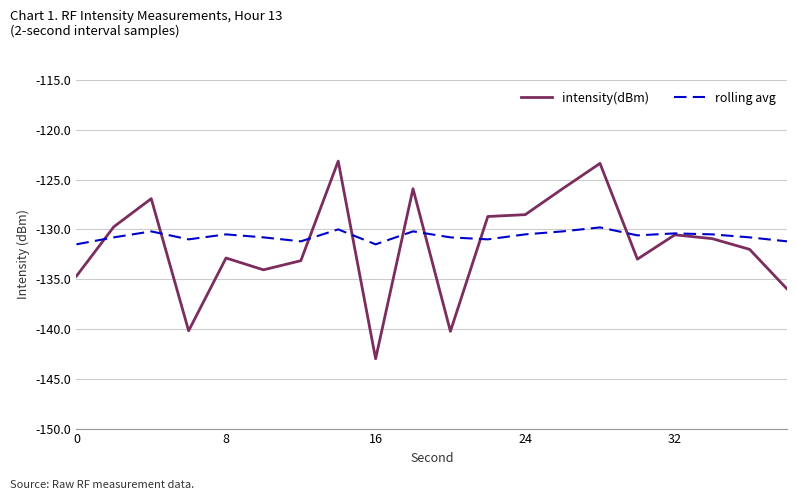

Rank the series by their maximum value, from lowest to highest.

rolling avg, intensity(dBm)